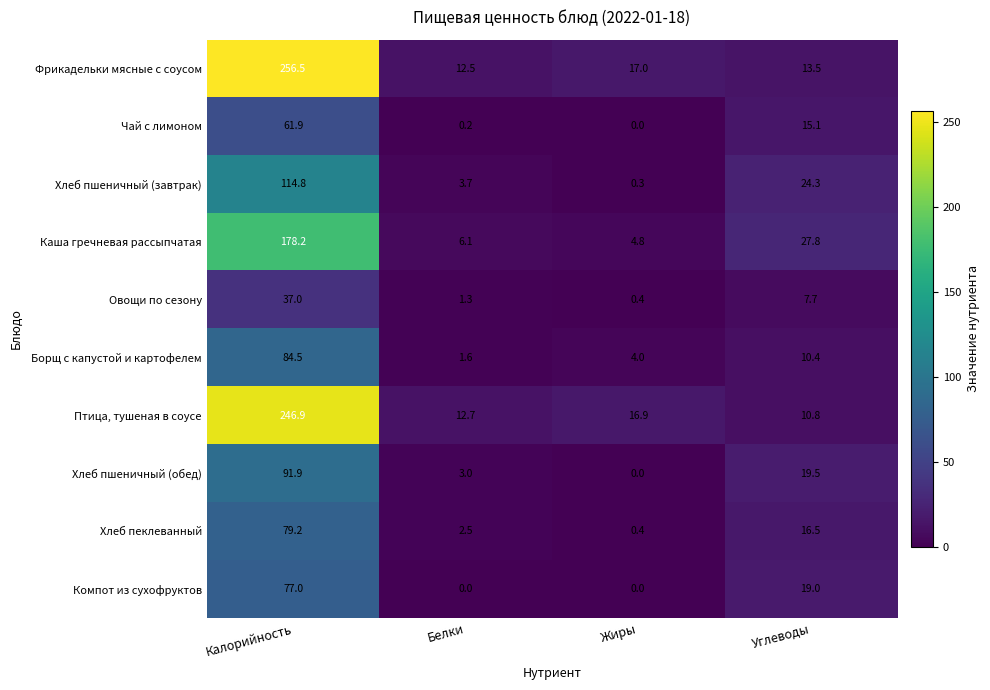

What is the minimum value for Хлеб пшеничный (завтрак)?

0.3